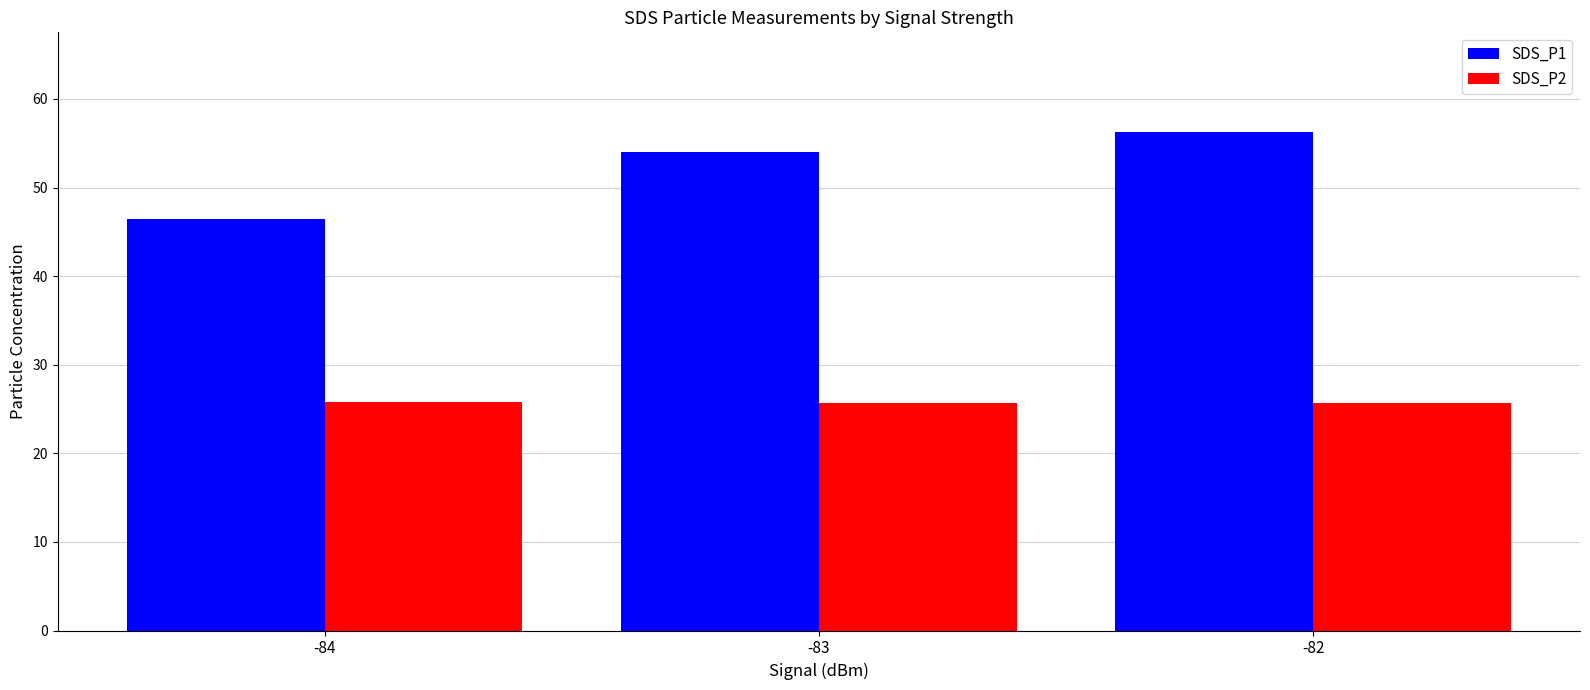

What is the value of the SDS_P1 bar at the 3rd from the left?

56.3